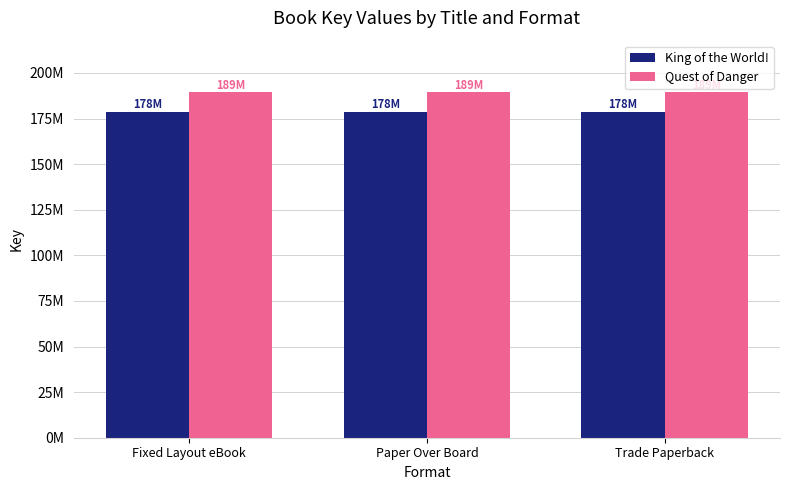

Are the bars horizontal?

No